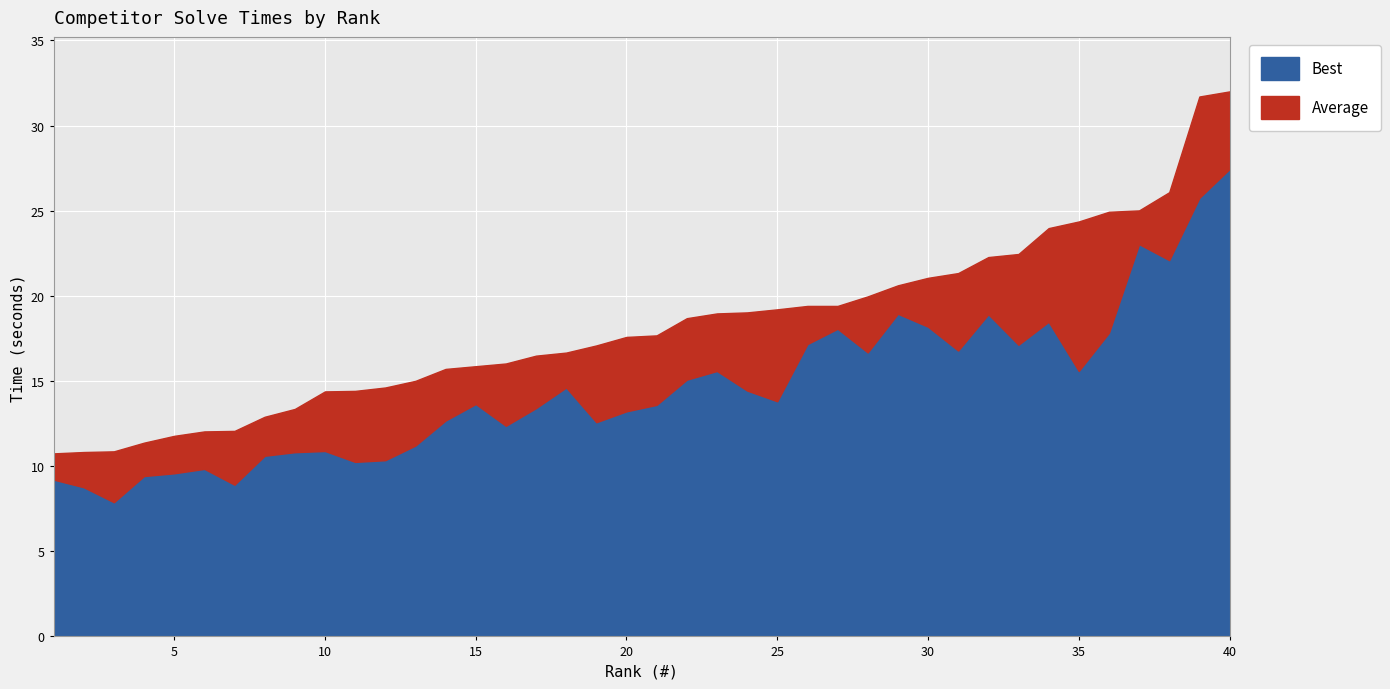

What is the maximum value shown in the chart?

32.0